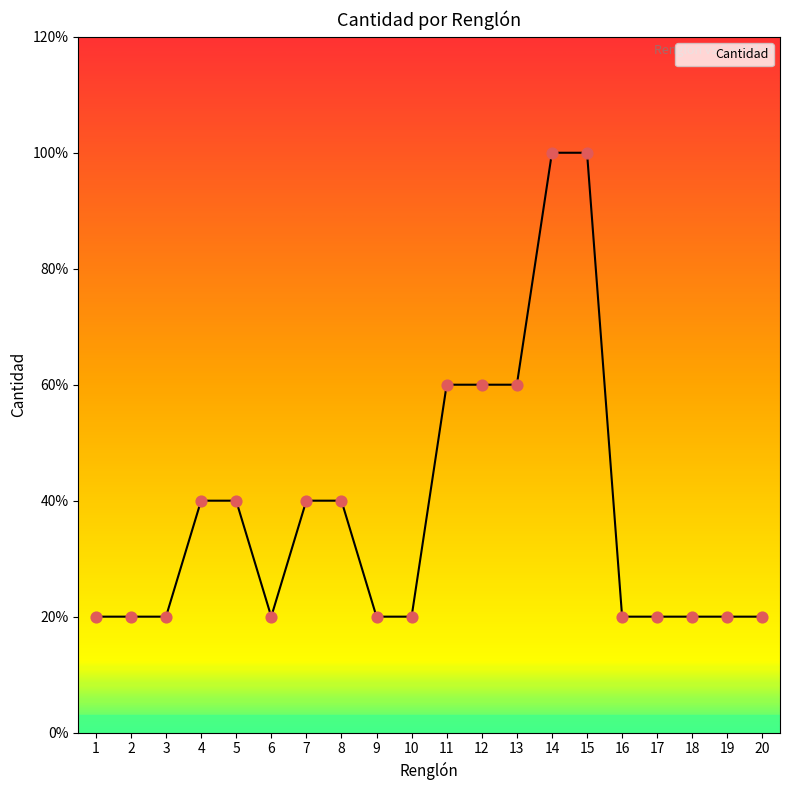

Which has a higher value, 2 or 9?

2